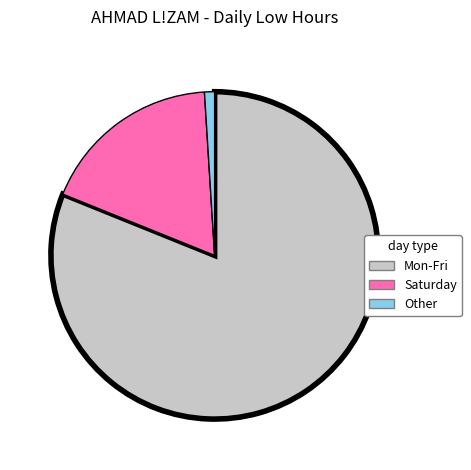

Which category has the biggest portion of the pie?

Mon-Fri